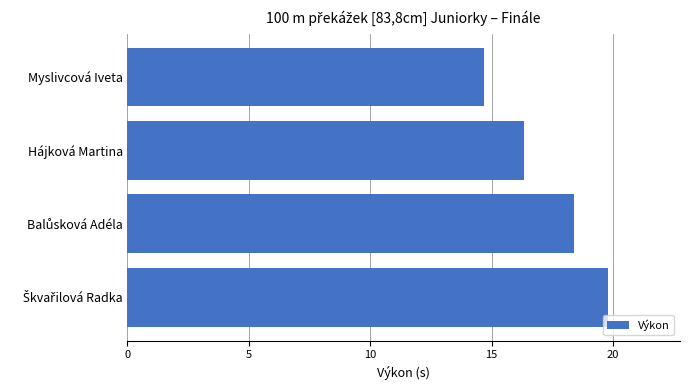

Reading top to bottom, transcribe all the data shown in this chart.

14.7	16.3	18.4	19.8